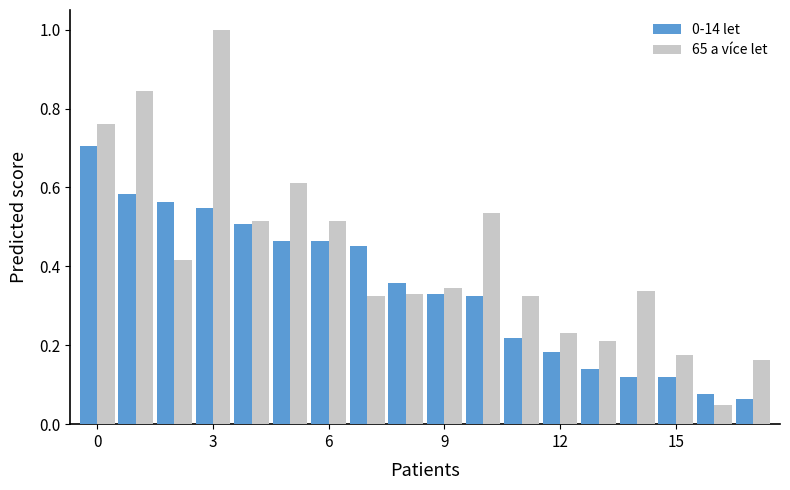

How many series are shown in this chart?

2